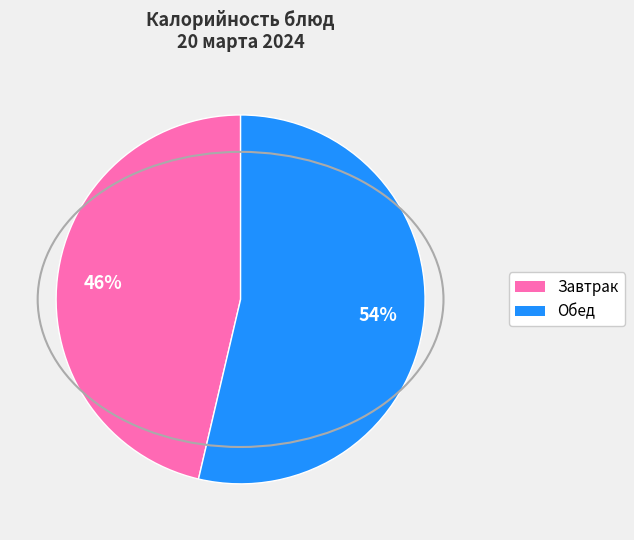

Does any single category account for the majority?

Yes